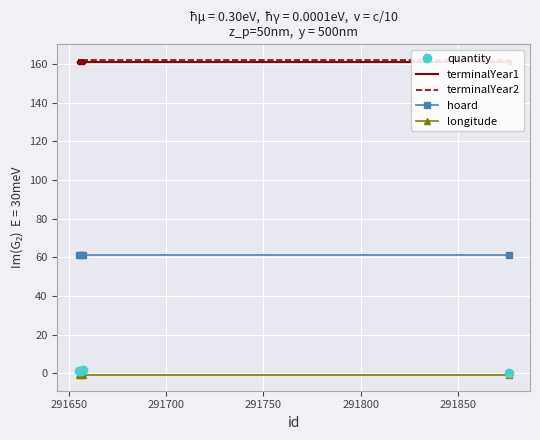

What is the highest value of the hoard series?

61.0